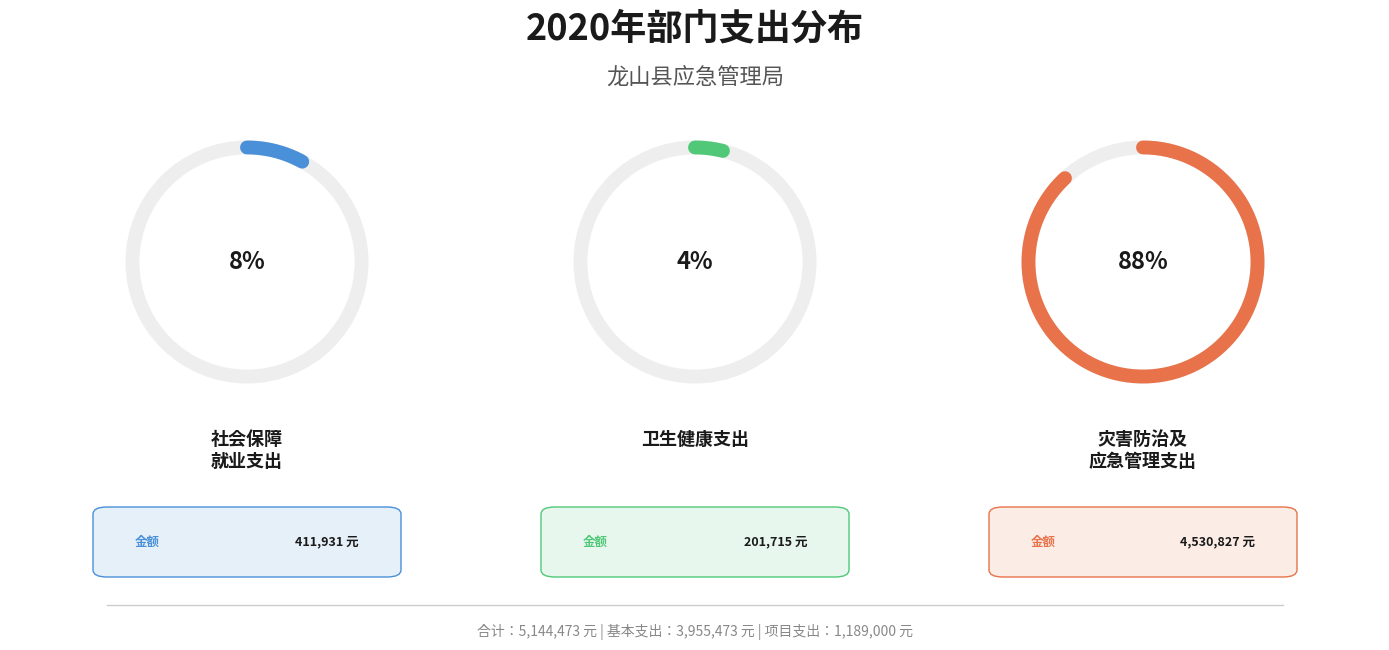

Is the sum of 灾害防治及应急管理支出 and 卫生健康支出 greater than half?

Yes